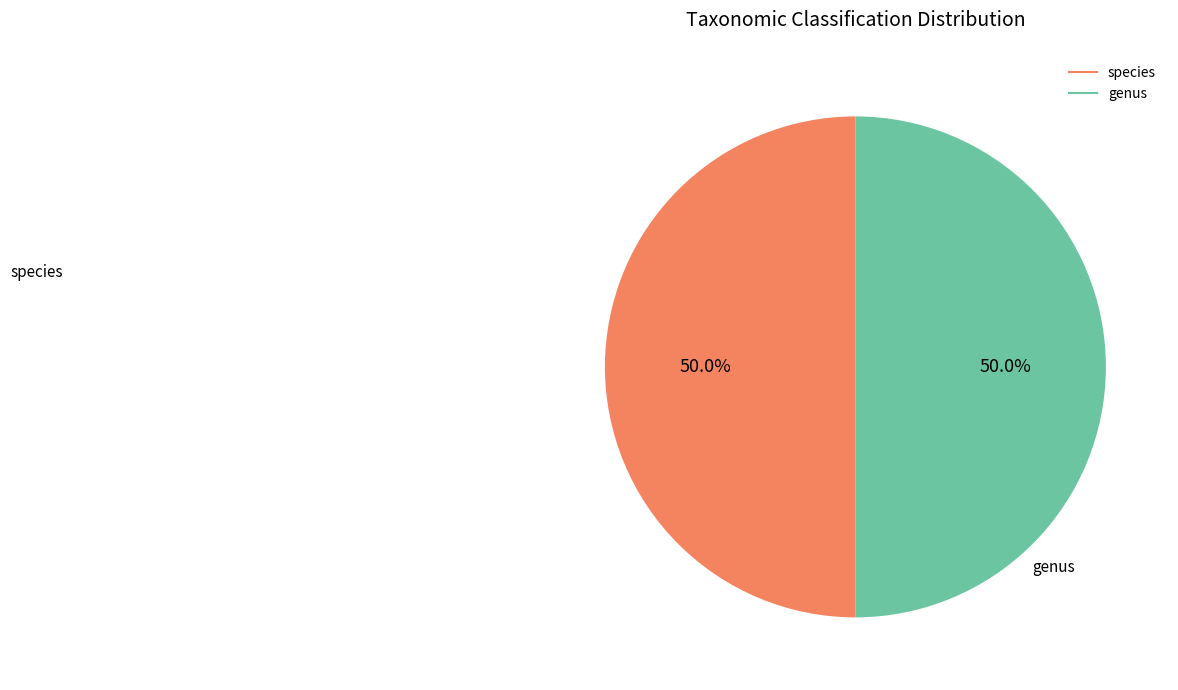

How many slices are in this pie chart?

2